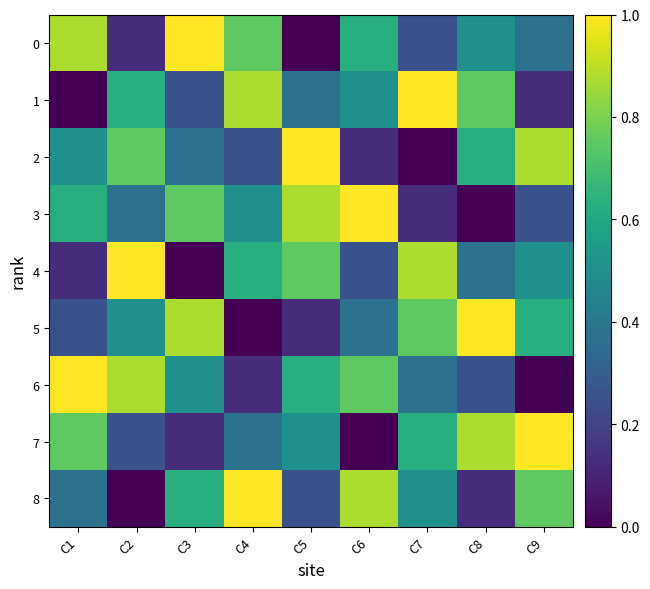

What is the difference between the highest and lowest values at C5?

1.0